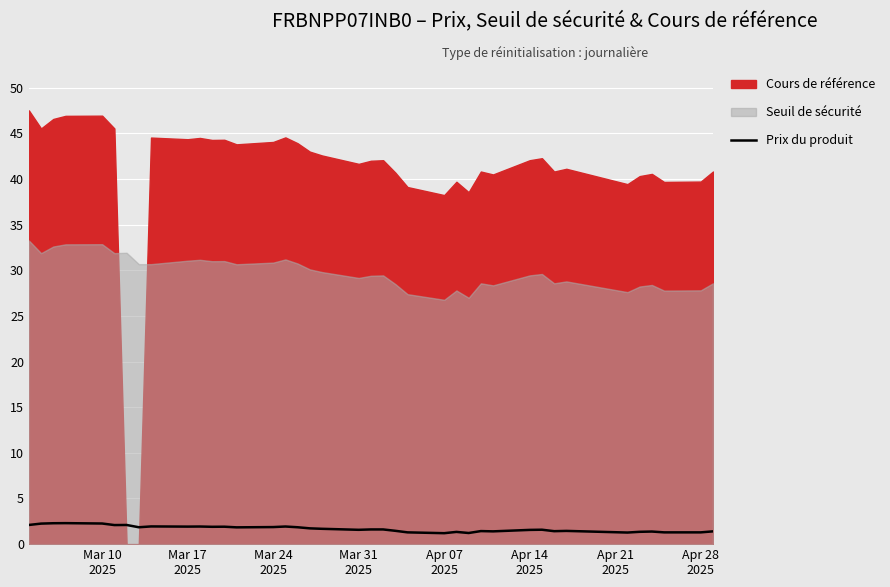

How many interior local peaks (higher than both neighbors) does the data have?

11